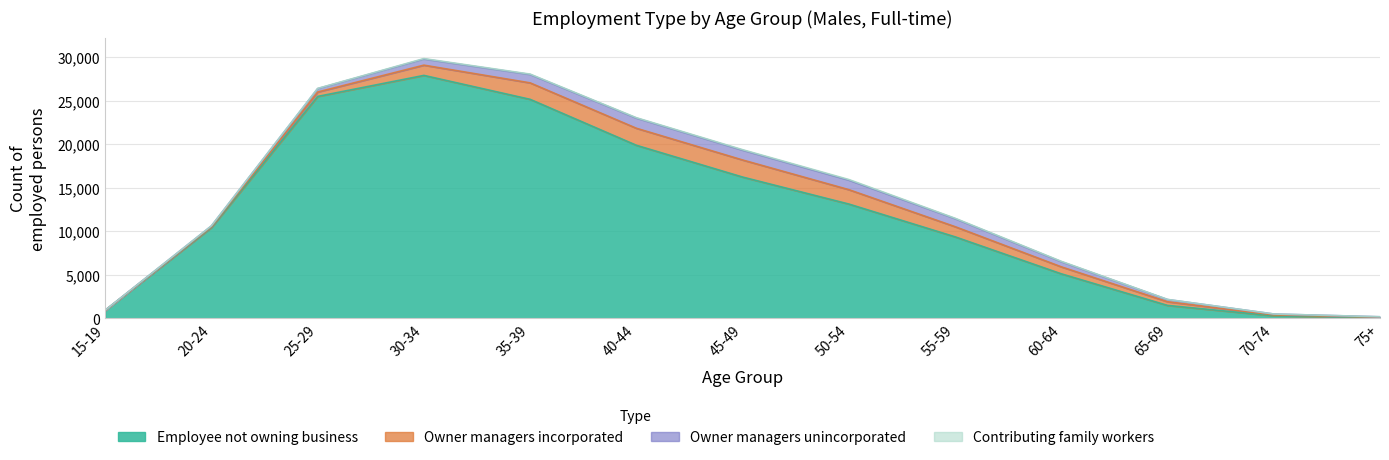

Is the value of Contributing family workers at 35-39 greater than the value of Owner managers incorporated at 15-19?

Yes